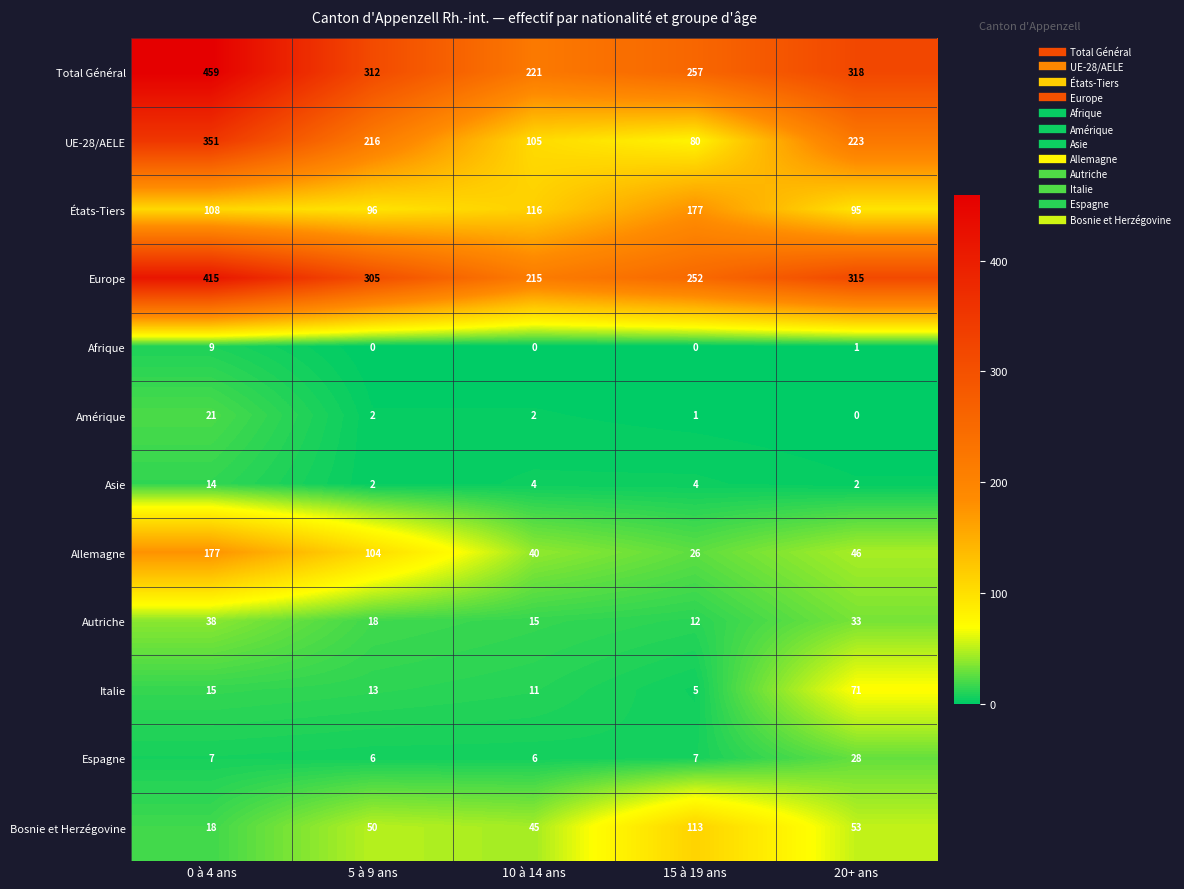

Which category has the highest value in the Italie series?

20+ ans